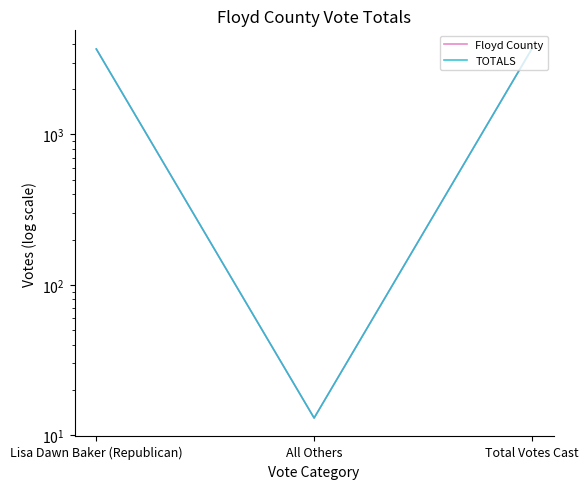

Where does the TOTALS series first go above 3701?

Total Votes Cast